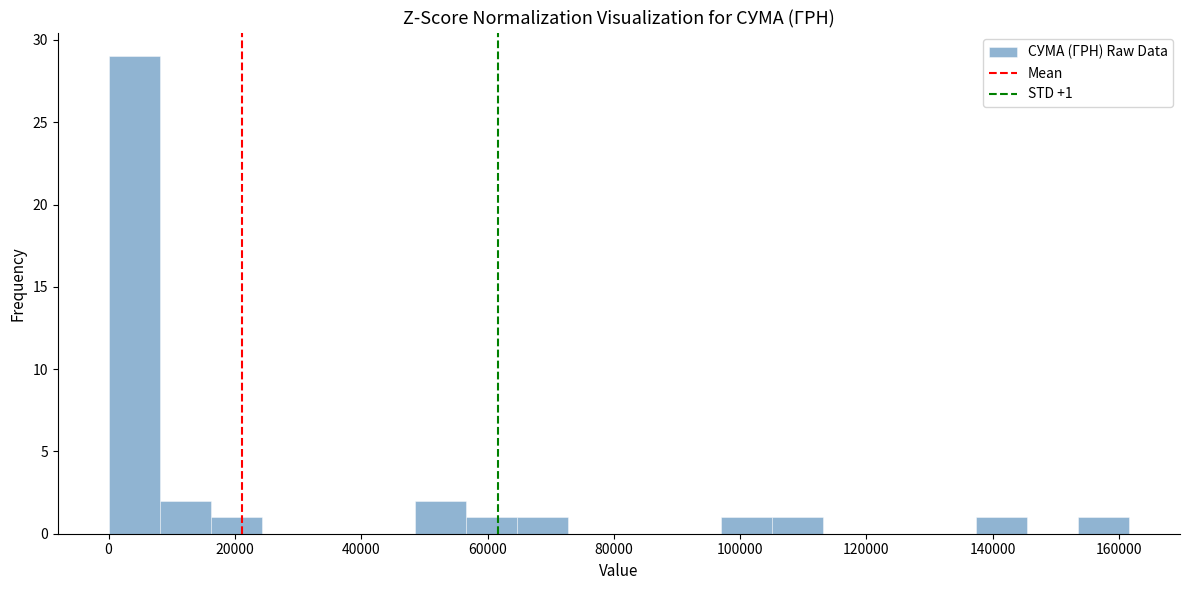

Which range on the x-axis has the tallest bar?

0 to 8000